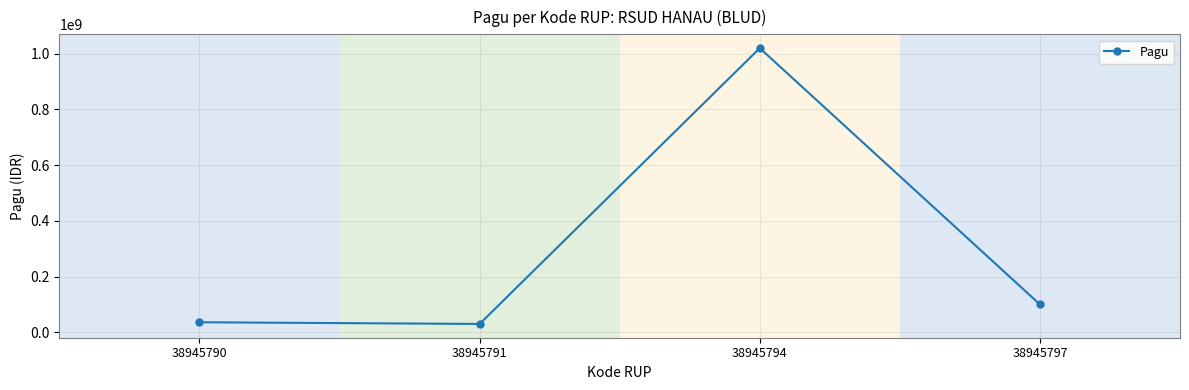

The chart shows a value of 36000000 at 38945790. True or false?

True